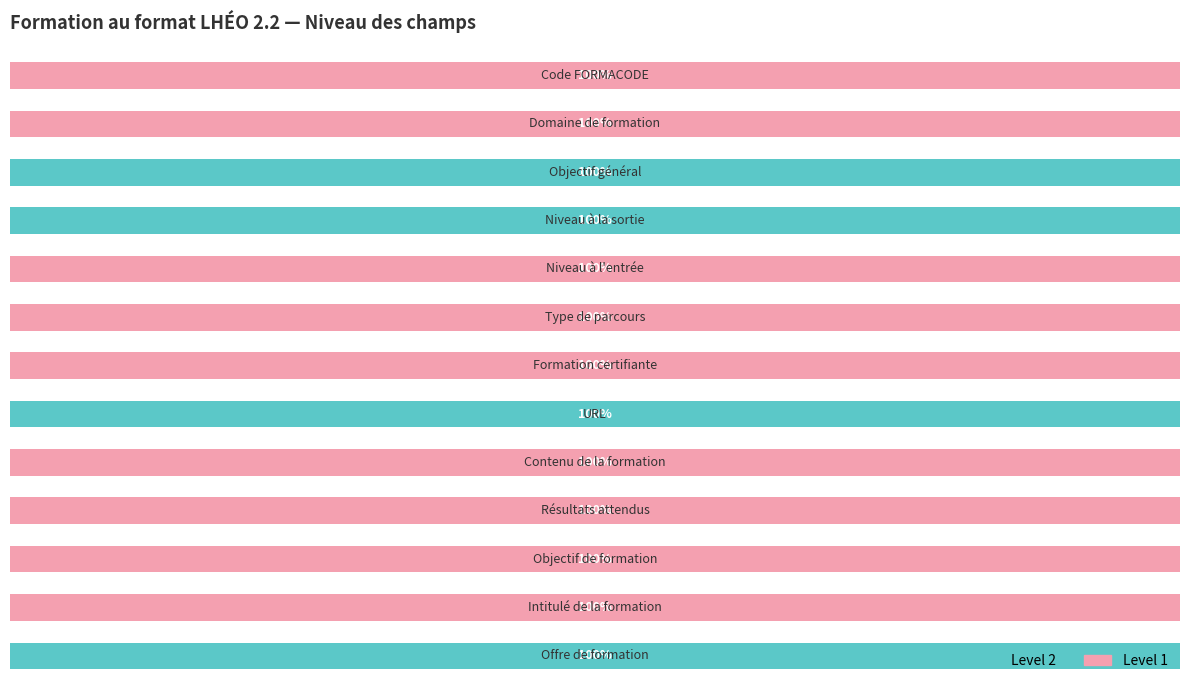

Rank the series by their maximum value, from highest to lowest.

Level 2, Level 1